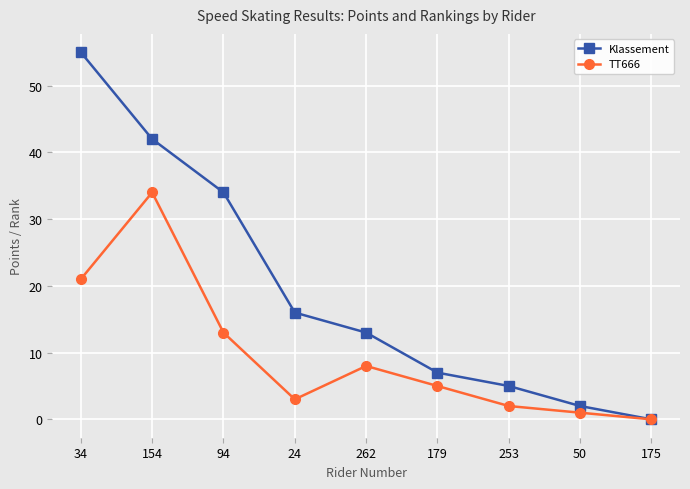

Is the value of Klassement at 94 greater than the value of TT666 at 24?

Yes